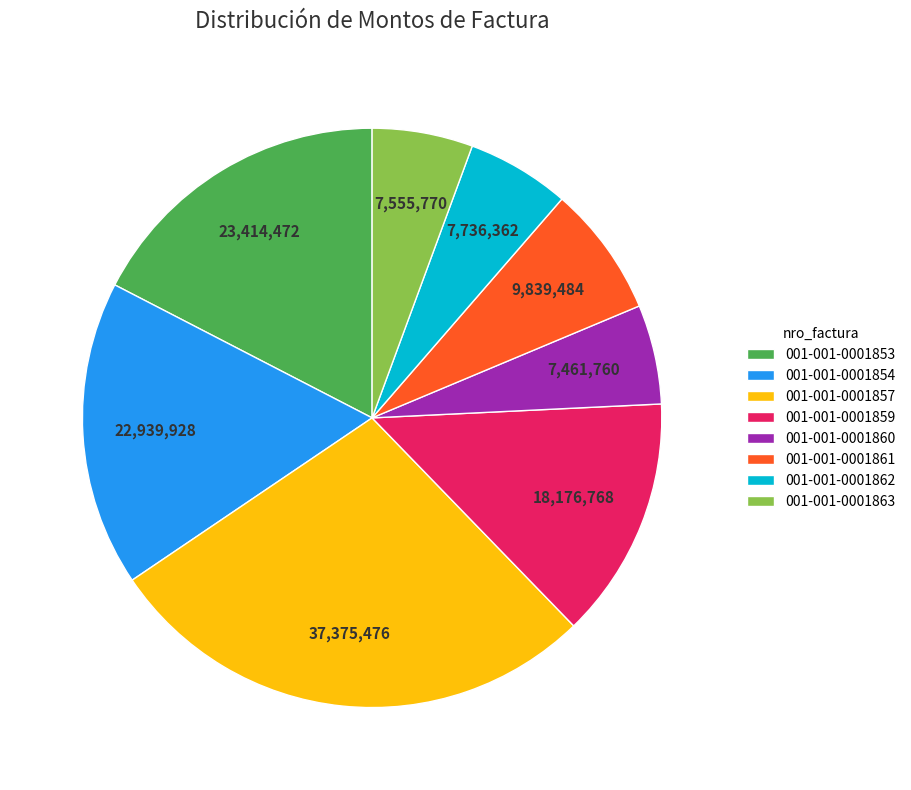

Is it true that 001-001-0001859 is 14% of the pie?

True